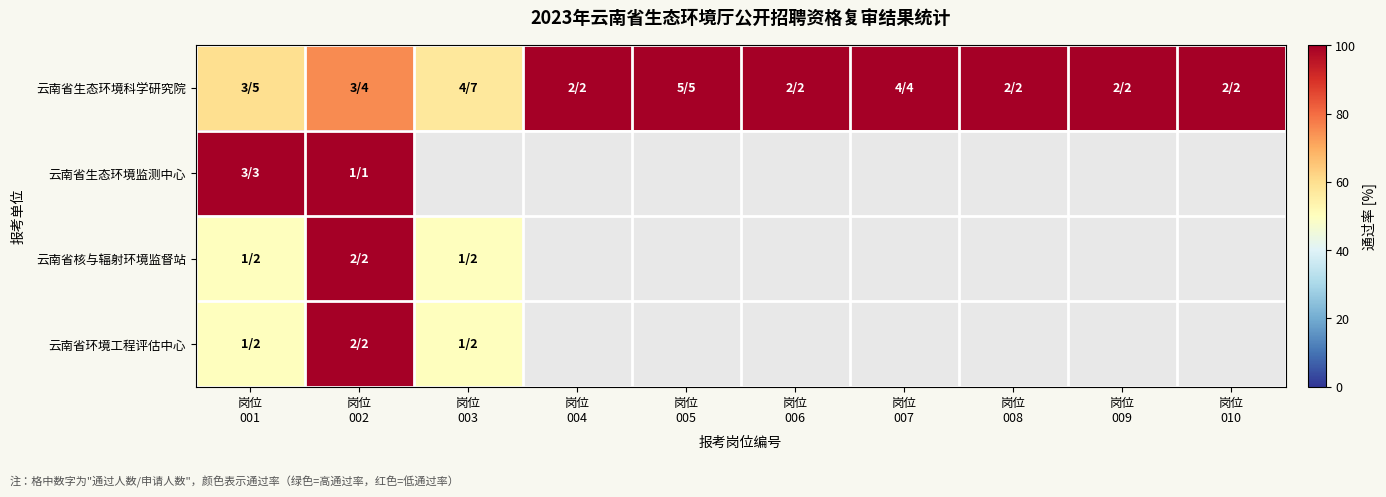

How many categories are shown in the chart?

10